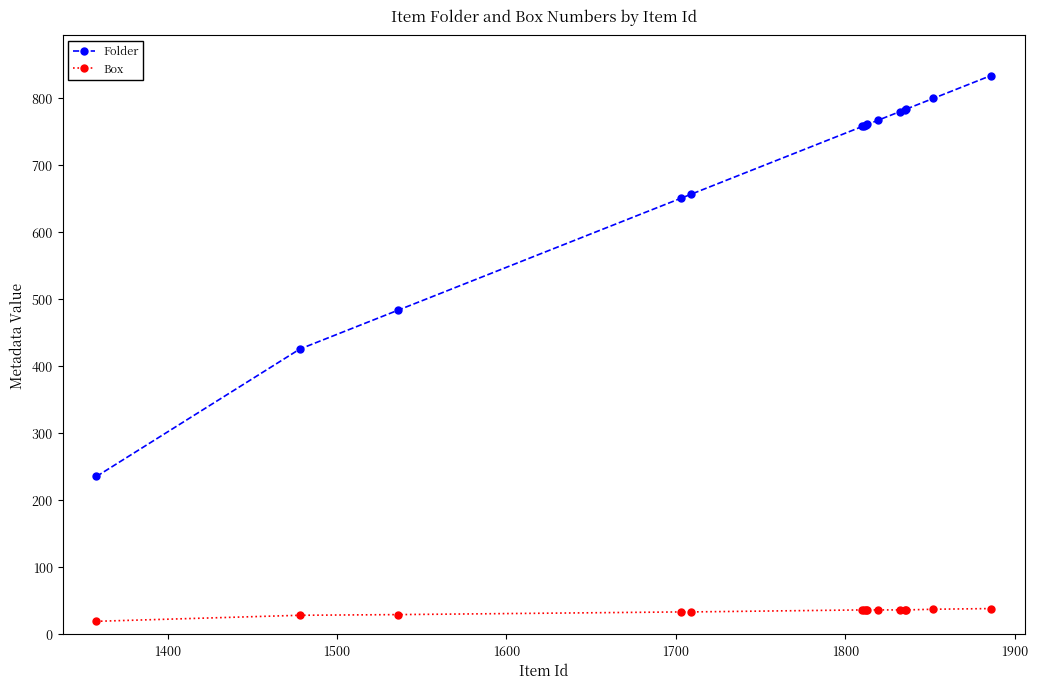

Which series has the largest range (max minus min)?

Folder